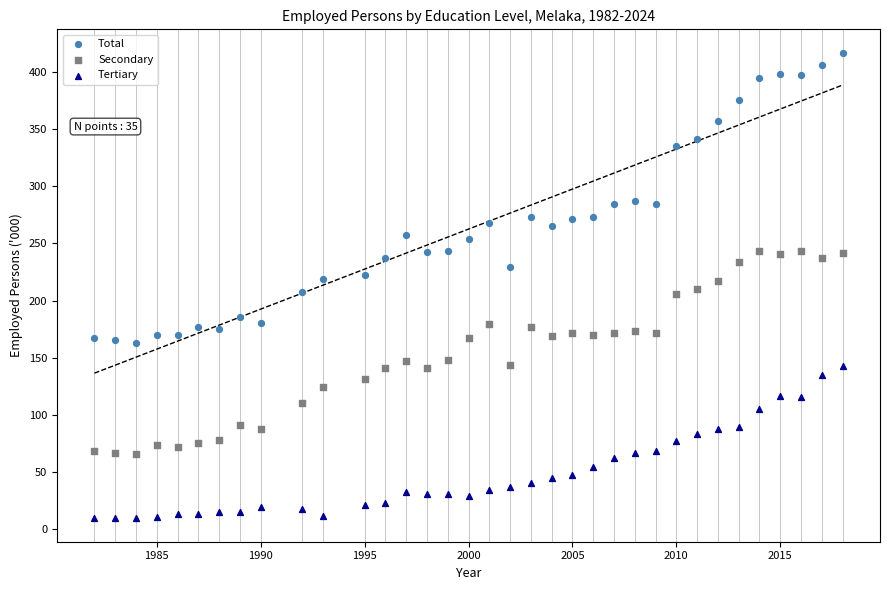

Which series contains the highest Y value?

Total